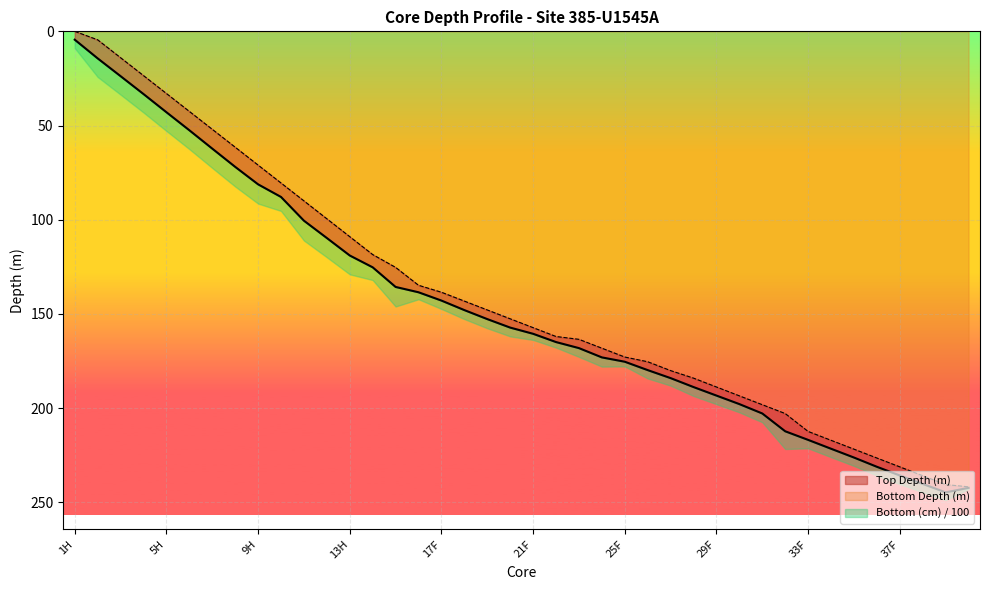

Which series has the largest range (max minus min)?

Top Depth (m)